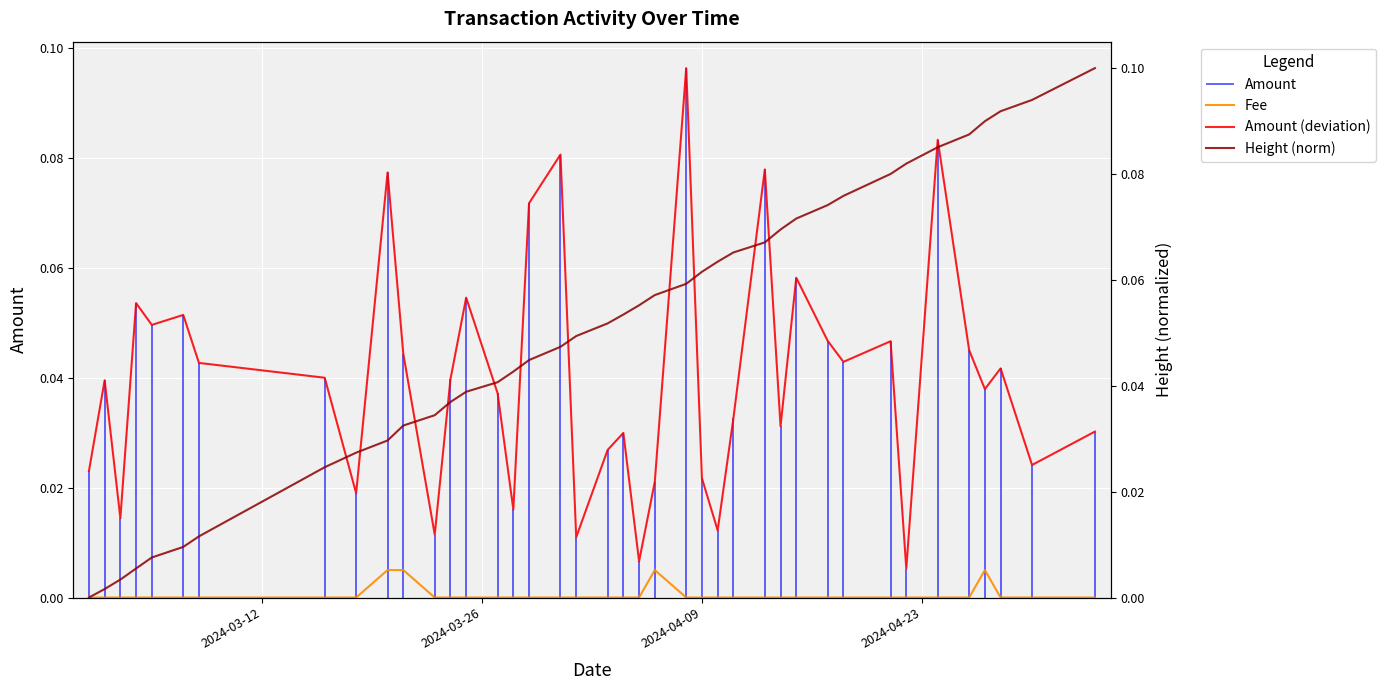

Reading left to right, list all the values displayed in this chart.

Fee: 0.0	0.0	0.0	0.0	0.0	0.0	0.0	0.0	0.0	0.0	0.0	0.0	0.0	0.0	0.0	0.0	0.0	0.0	0.0	0.0	0.0	0.0	0.0	0.0	0.0	0.0	0.0	0.0	0.0	0.0	0.0	0.0	0.0	0.0	0.0	0.0	0.0	0.0	0.0	0.0
Amount (deviation): 0.0	0.0	0.0	0.1	0.0	0.1	0.0	0.0	0.0	0.1	0.0	0.0	0.0	0.1	0.0	0.0	0.1	0.1	0.0	0.0	0.0	0.0	0.0	0.1	0.0	0.0	0.0	0.1	0.0	0.1	0.0	0.0	0.0	0.0	0.1	0.0	0.0	0.0	0.0	0.0
Height (norm): 0.0	0.0	0.0	0.0	0.0	0.0	0.0	0.0	0.0	0.0	0.0	0.0	0.0	0.0	0.0	0.0	0.0	0.0	0.0	0.1	0.1	0.1	0.1	0.1	0.1	0.1	0.1	0.1	0.1	0.1	0.1	0.1	0.1	0.1	0.1	0.1	0.1	0.1	0.1	0.1